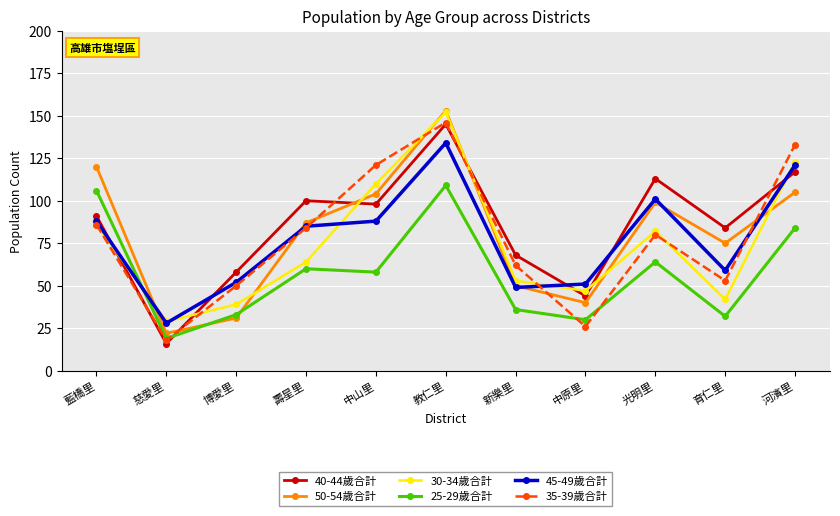

At how many categories does at least one series exceed 107?

5